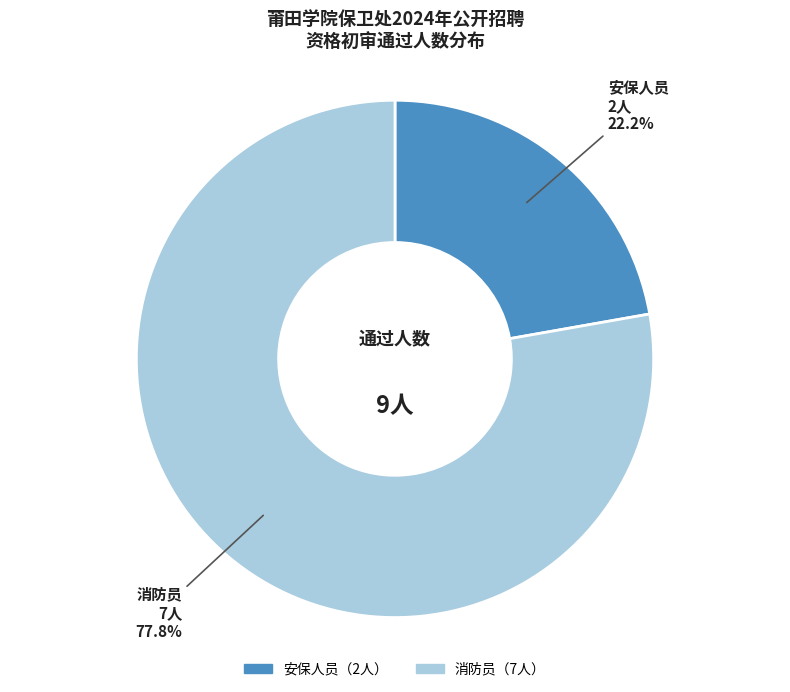

To the nearest percent, what is the difference between the largest and smallest slice percentages?

56%